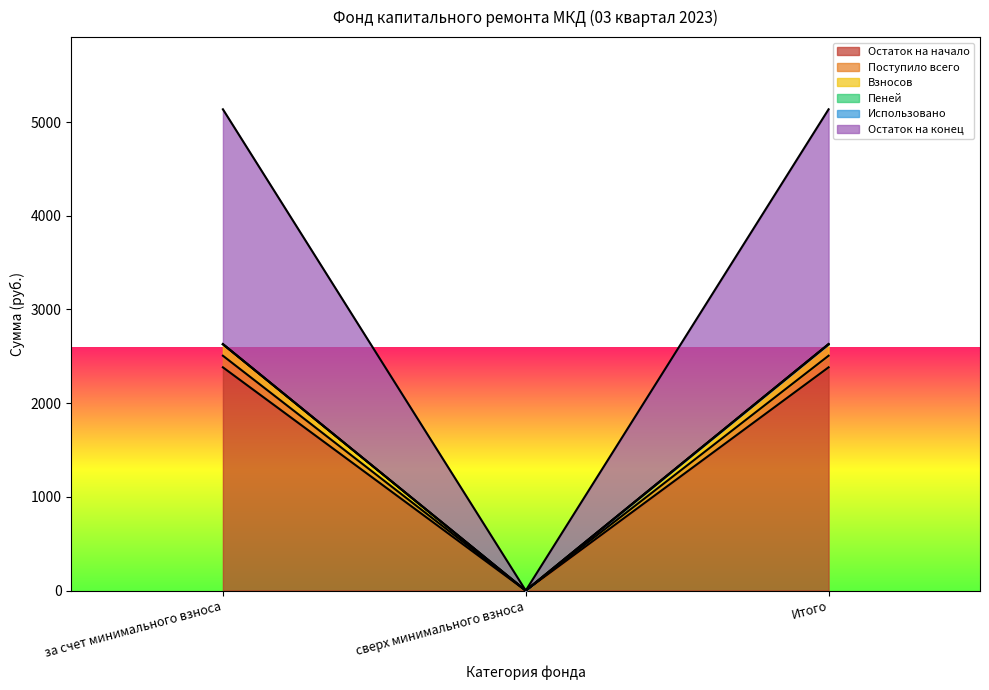

Which series has the widest spread of values?

Остаток на конец